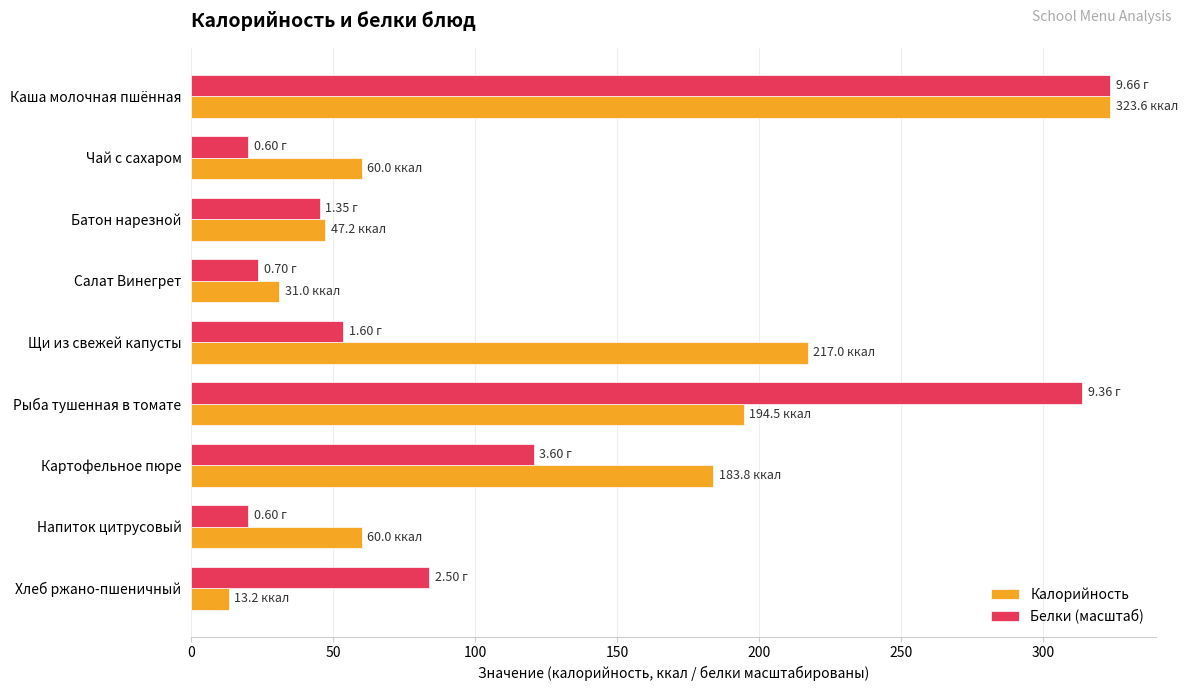

What is the sum of all Белки (масштаб) values?

1004.0